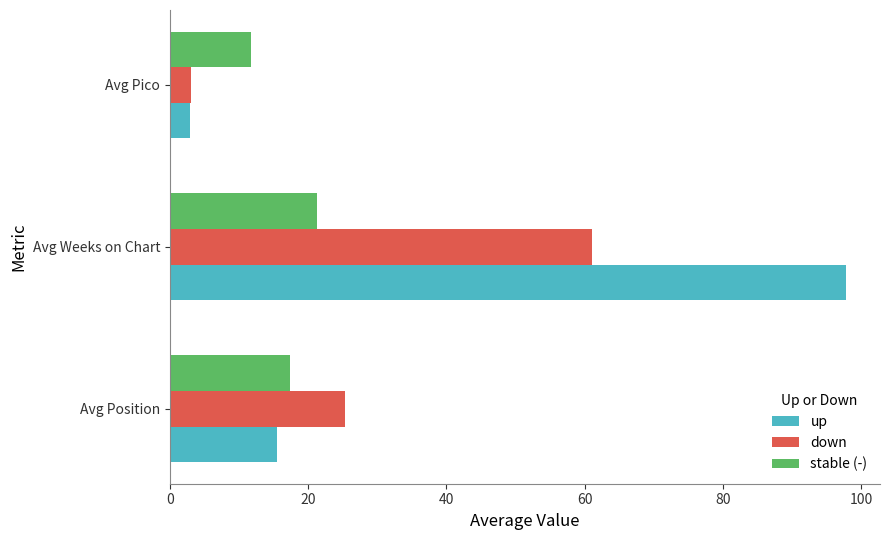

List the labels in order of stable (-) value, largest first.

Avg Weeks on Chart, Avg Position, Avg Pico